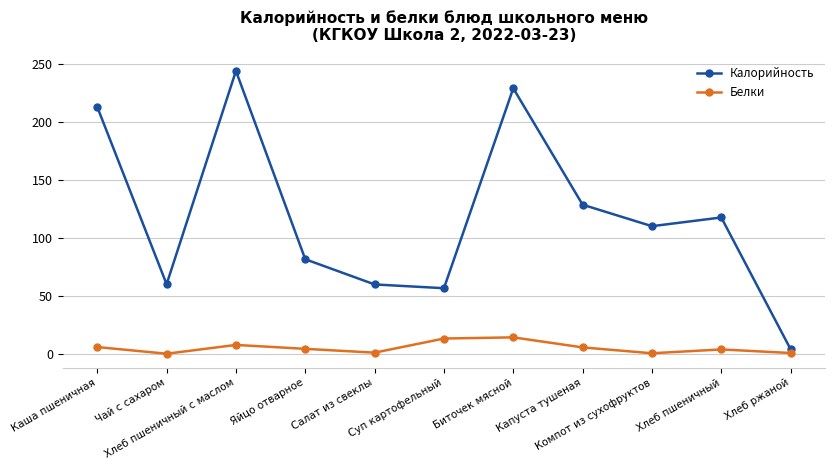

True or false: Белки and Калорийность cross at least once.

False